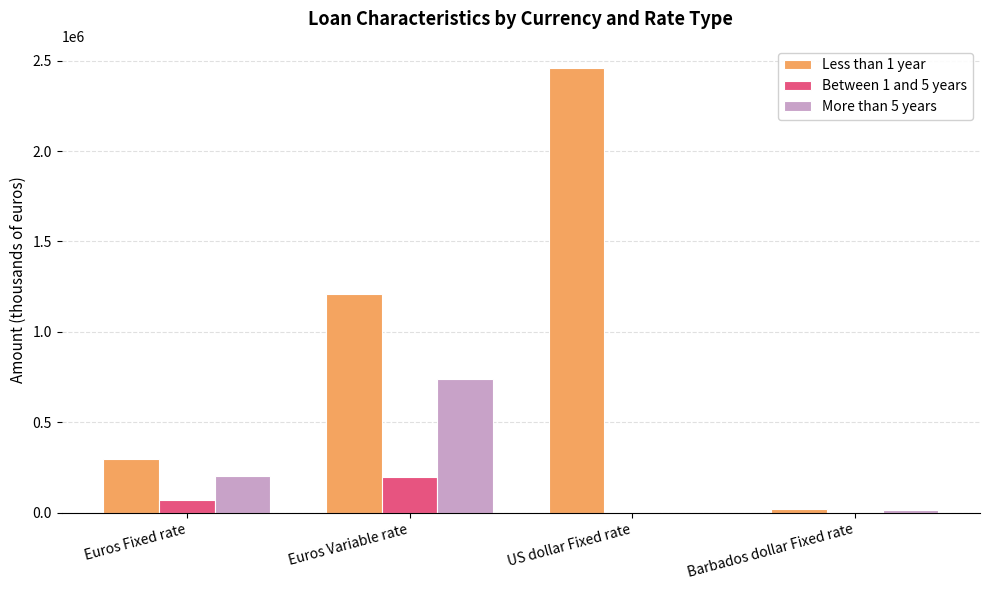

The Between 1 and 5 years series shows 68295 at Euros Fixed rate. True or false?

True